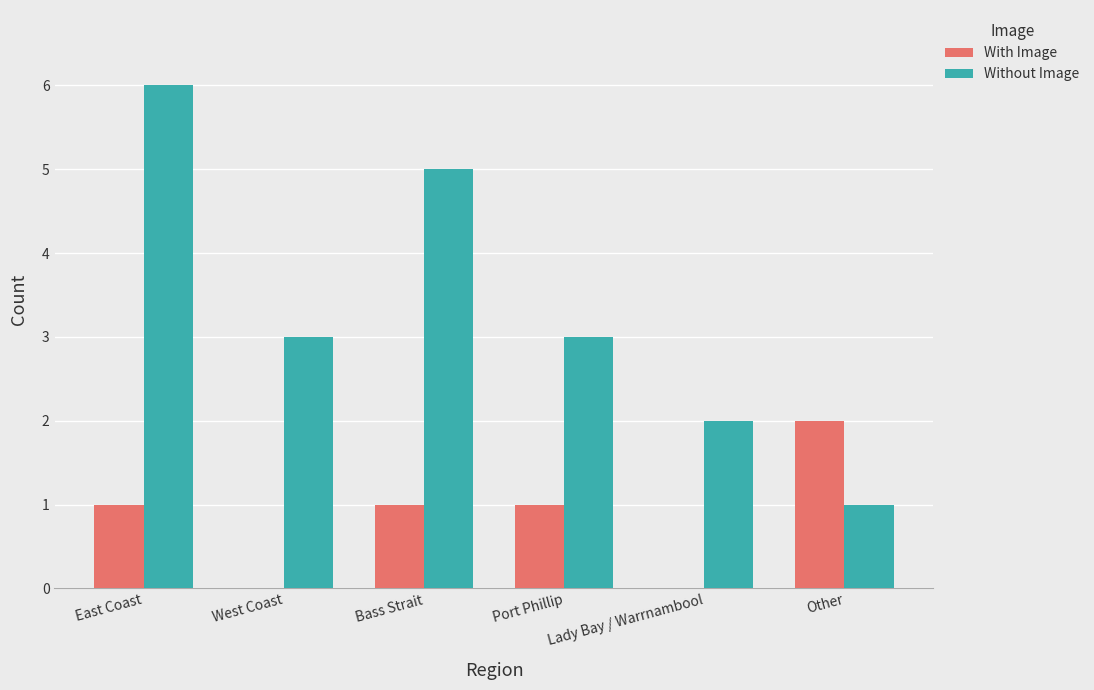

Which series changed the most between West Coast and Bass Strait?

Without Image